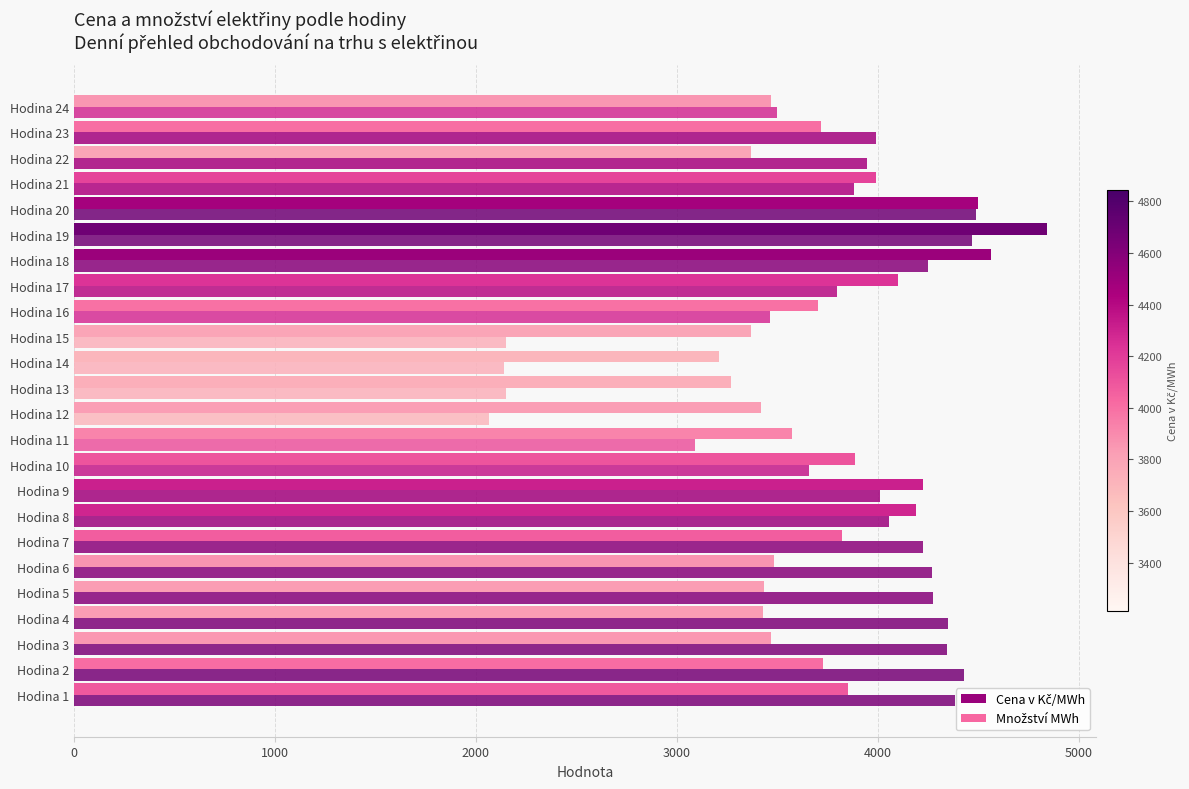

How many categories are shown in the chart?

24